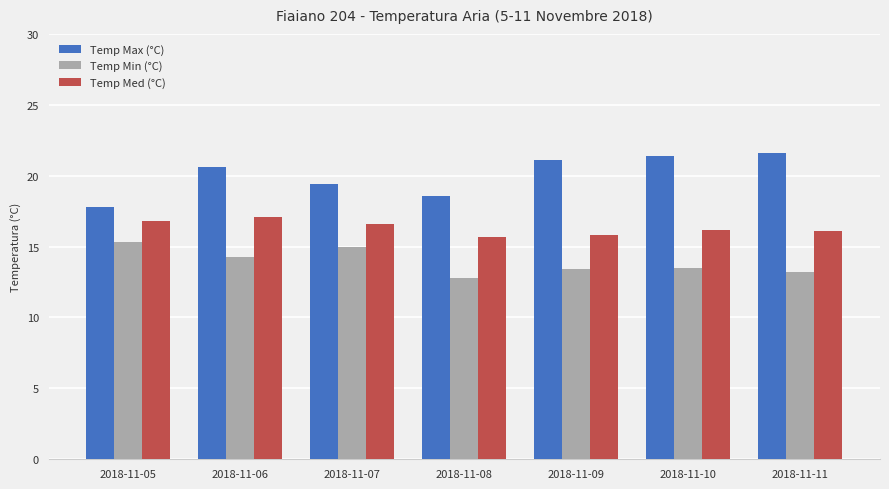

What is the difference between the highest and lowest values at 2018-11-11?

8.4